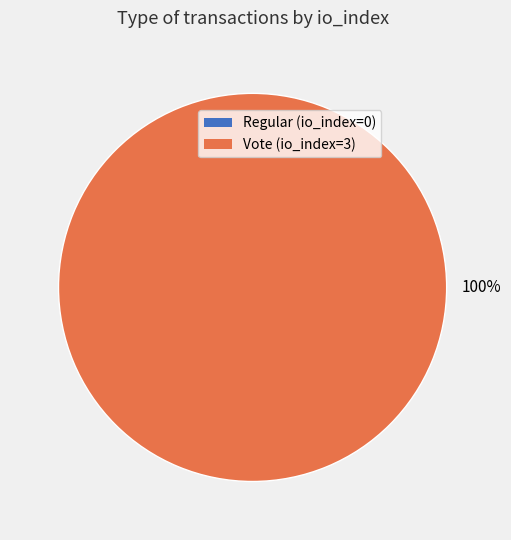

Does any single category account for the majority?

Yes